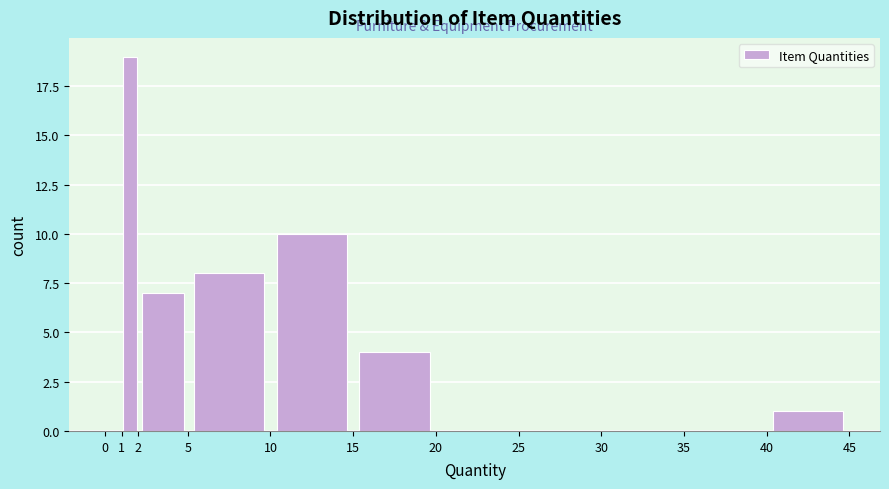

Reading left to right, transcribe this chart: for each bar, give the range it covers on the x-axis and its height. The values are not printed on the chart, so give them approximately, as read against the axis.

0 to 1: 0
1 to 2: 19
2 to 5: 7
5 to 10: 8
10 to 15: 10
15 to 20: 4
20 to 25: 0
25 to 30: 0
30 to 35: 0
35 to 40: 0
40 to 45: 1